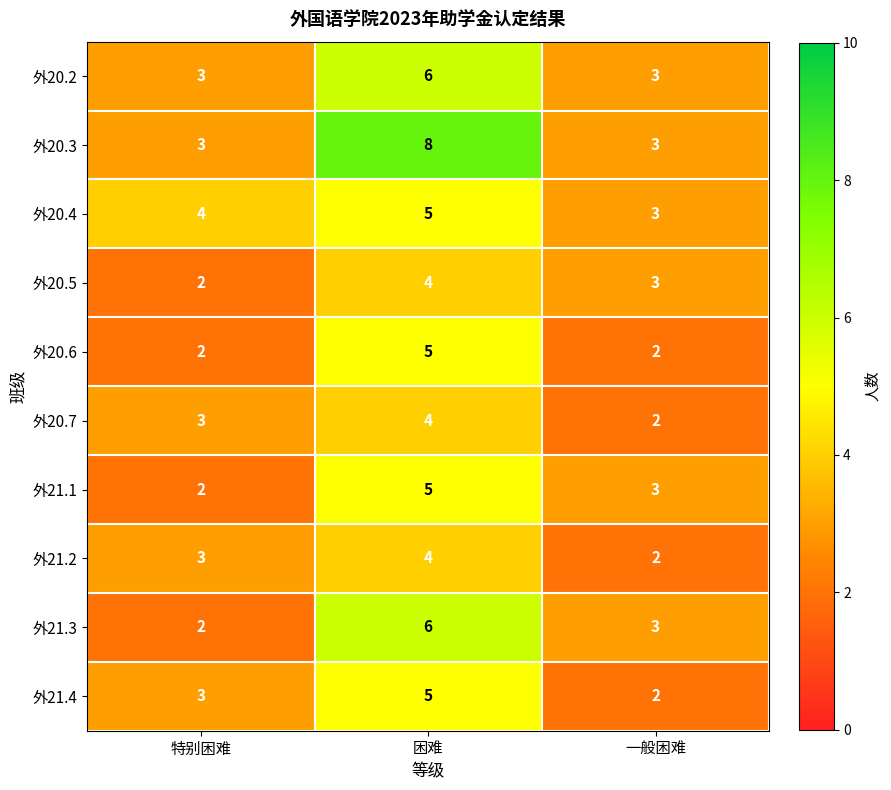

At how many categories does at least one series exceed 2?

3